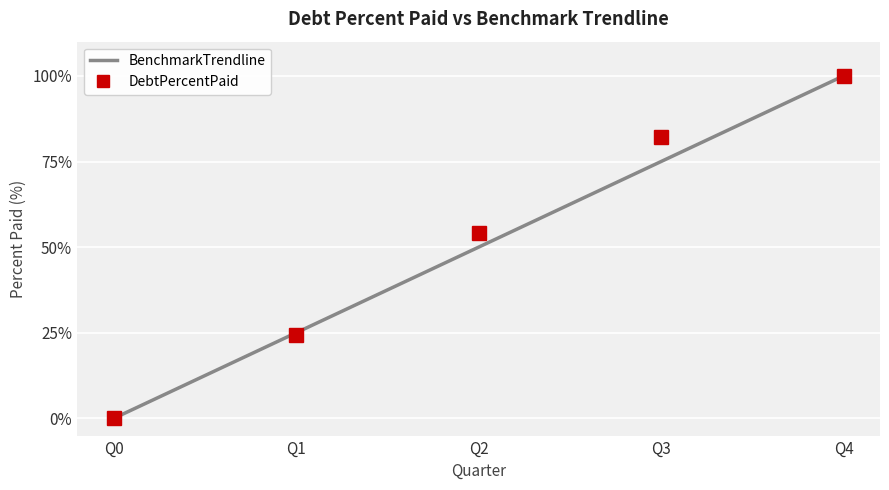

Rank the categories by BenchmarkTrendline value from lowest to highest.

Q0, Q1, Q2, Q3, Q4